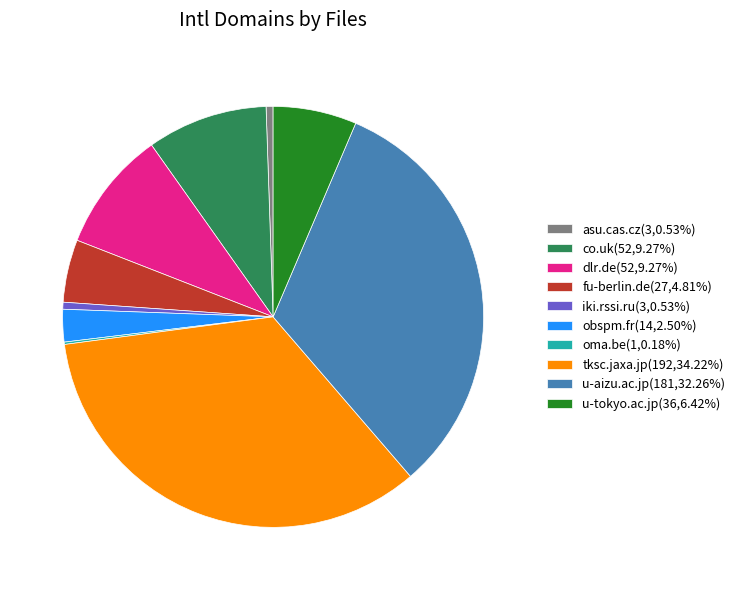

Is there any slice that represents more than half of the pie?

No